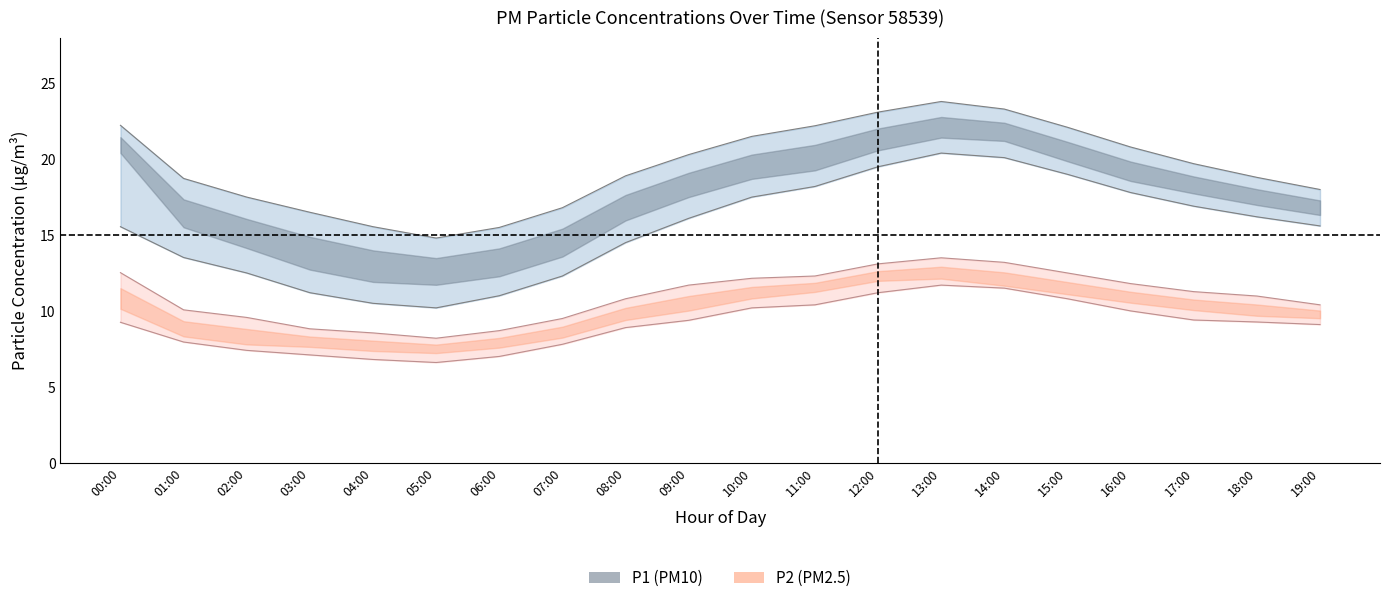

True or false: P1 and P1_lower cross at least once.

False